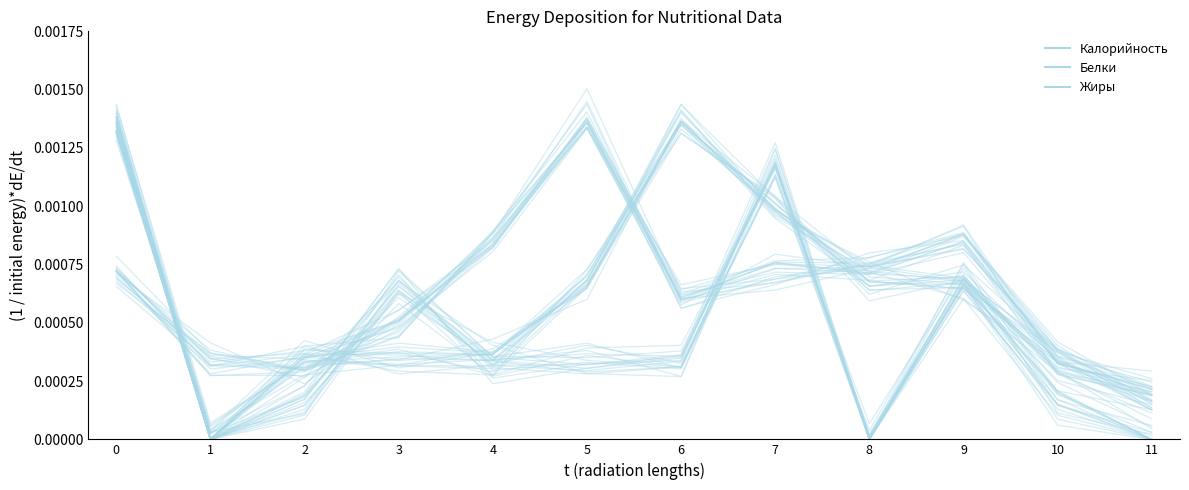

Which series has the largest total across all categories?

Калорийность